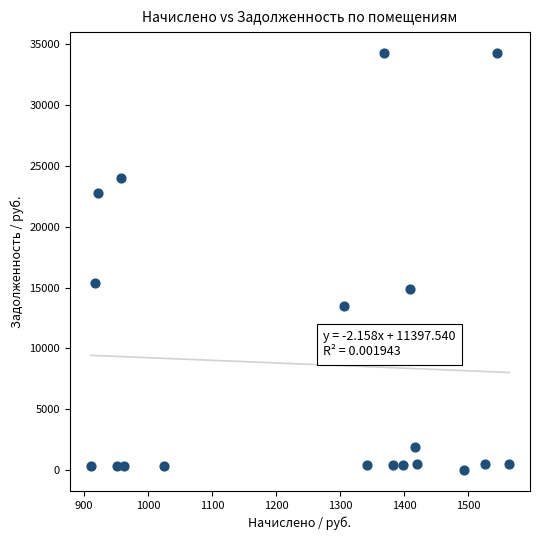

What Y value in the scatter plot is closest to 17134?

15405.7